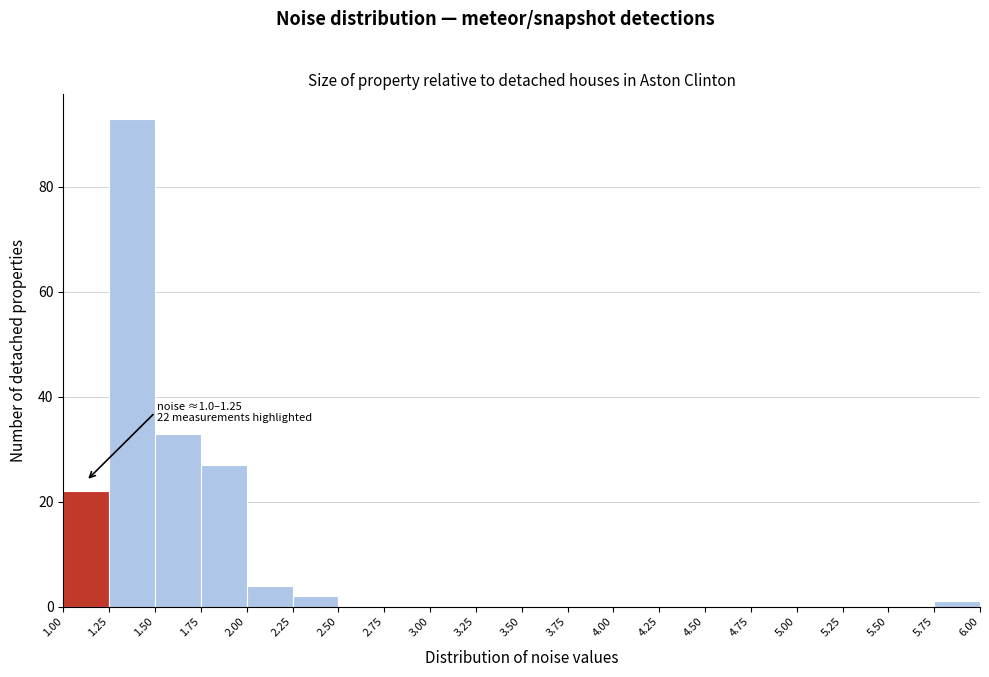

Over which range of the x-axis is the bar tallest?

1.25 to 1.50